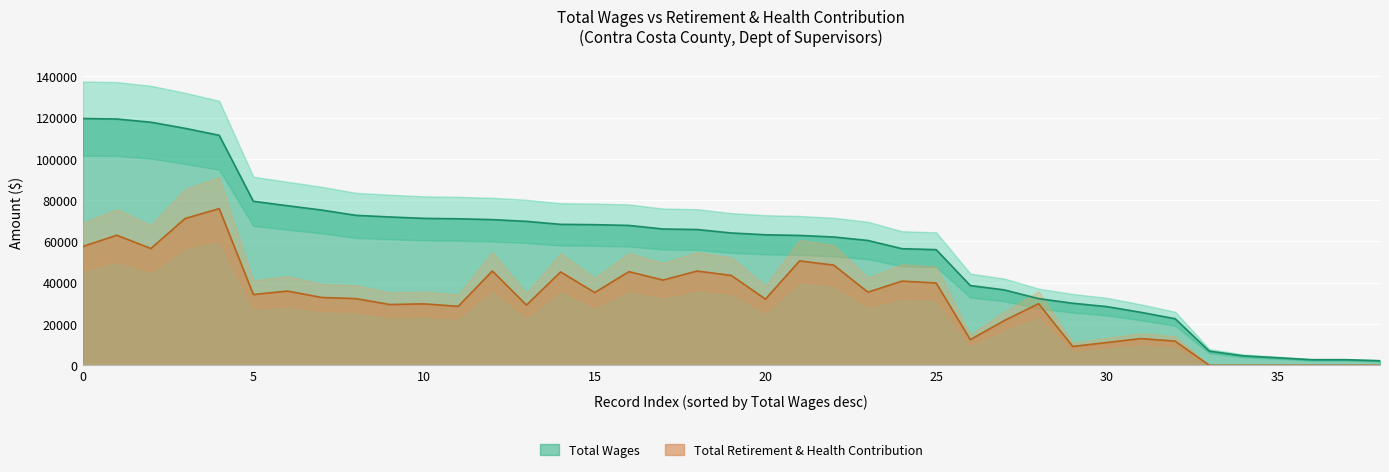

What is the highest value of the Total Retirement & Health Contribution series?

75881